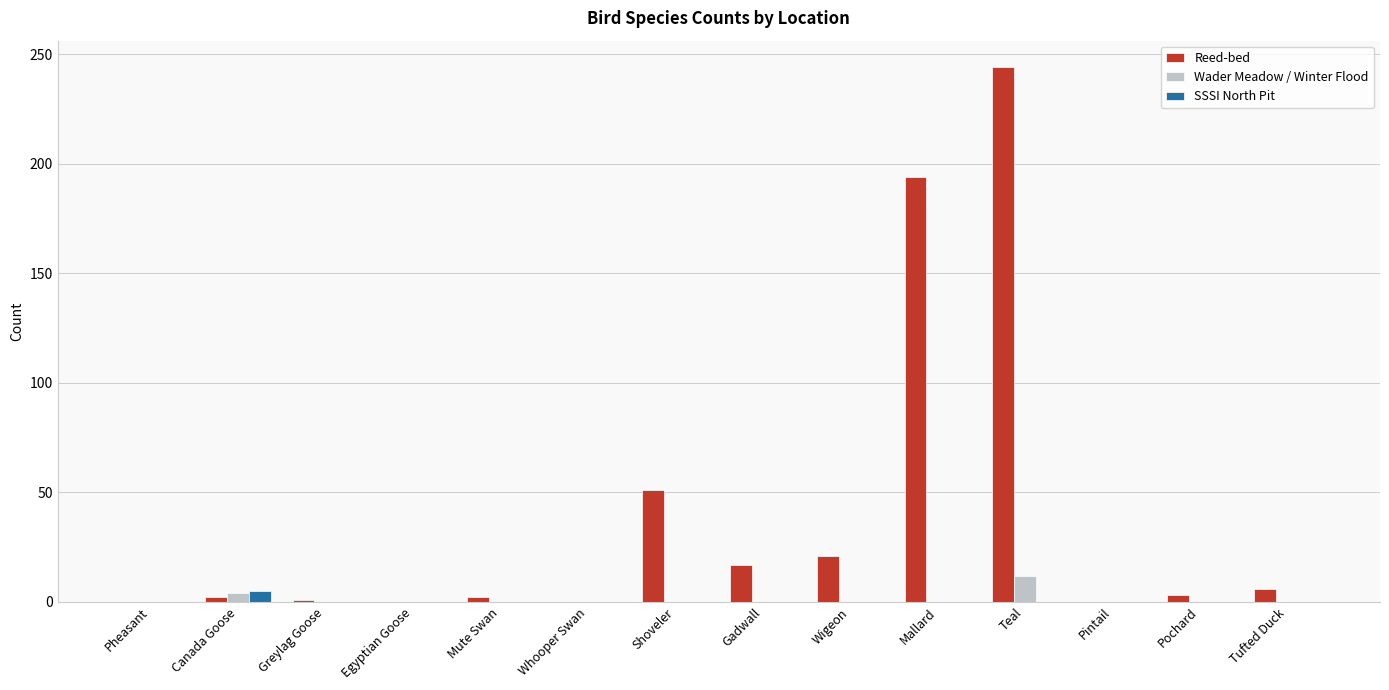

Does the chart contain stacked bars?

No